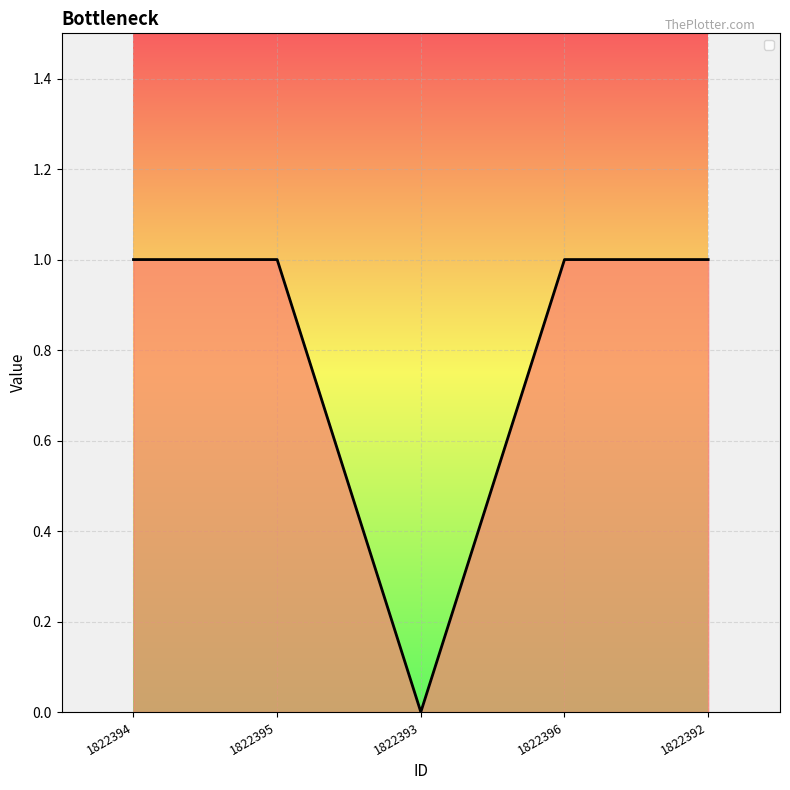

How many positive values are there?

4